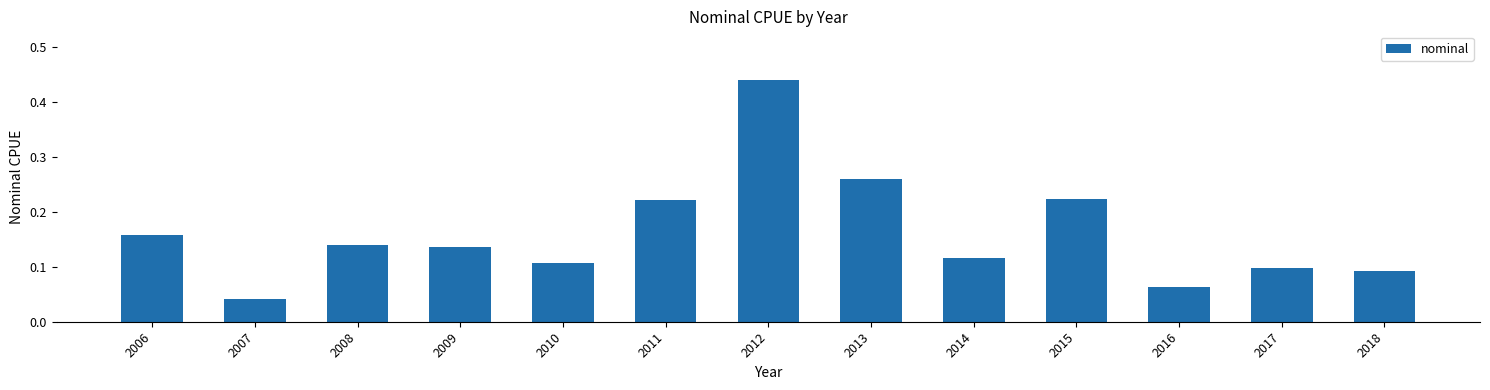

Between 2011 and 2013, which is larger?

2013